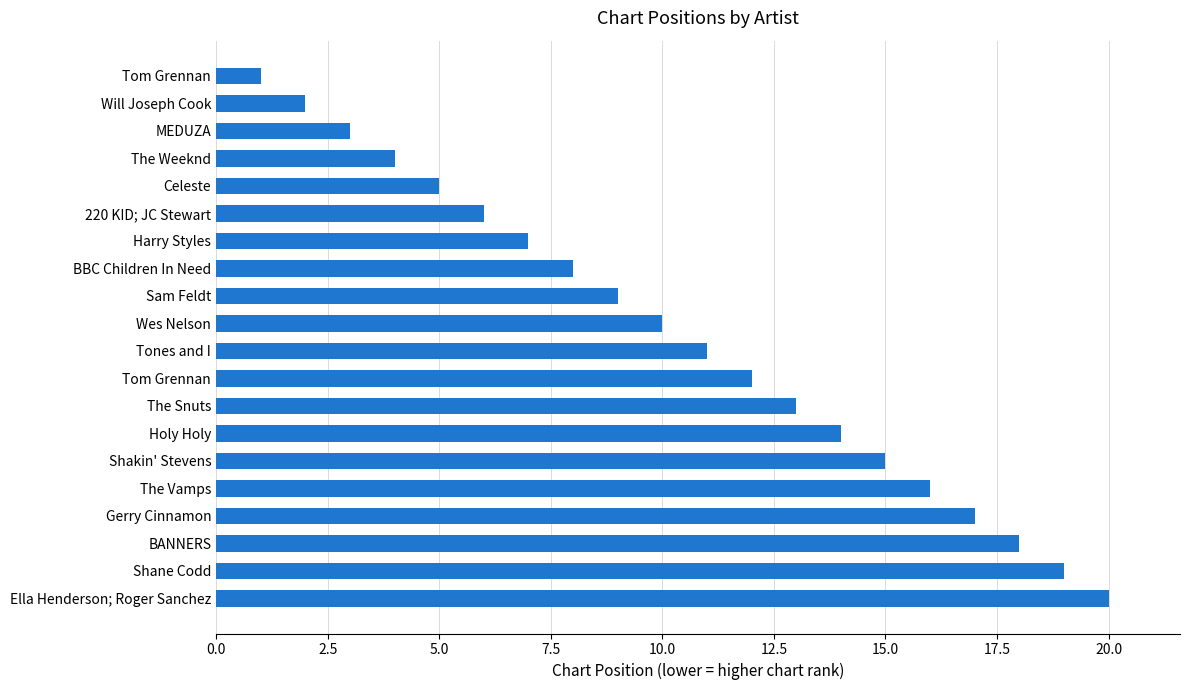

How many bars are there in total?

20